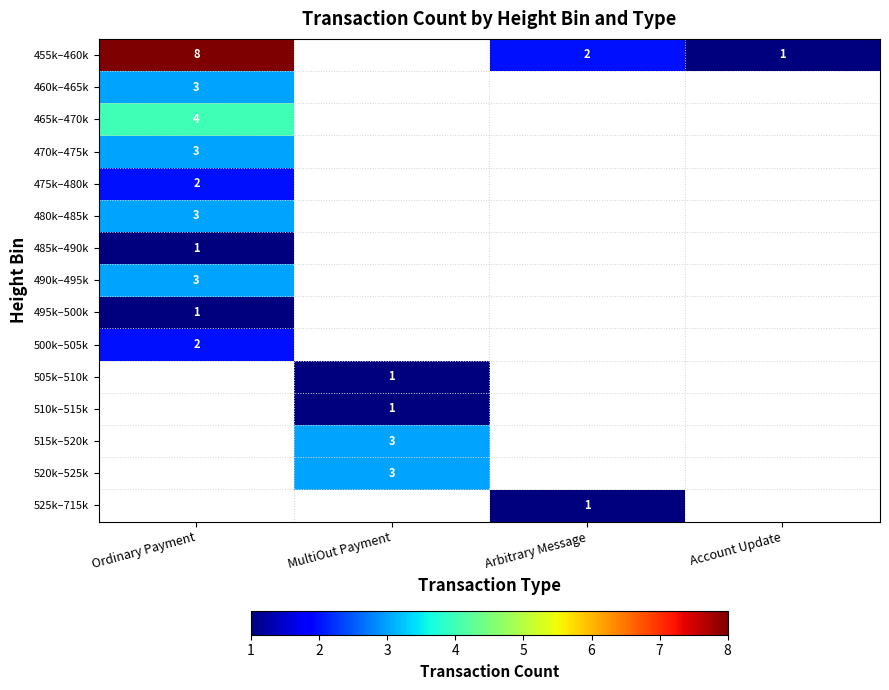

The 480k–485k series shows 3 at Ordinary Payment. True or false?

True